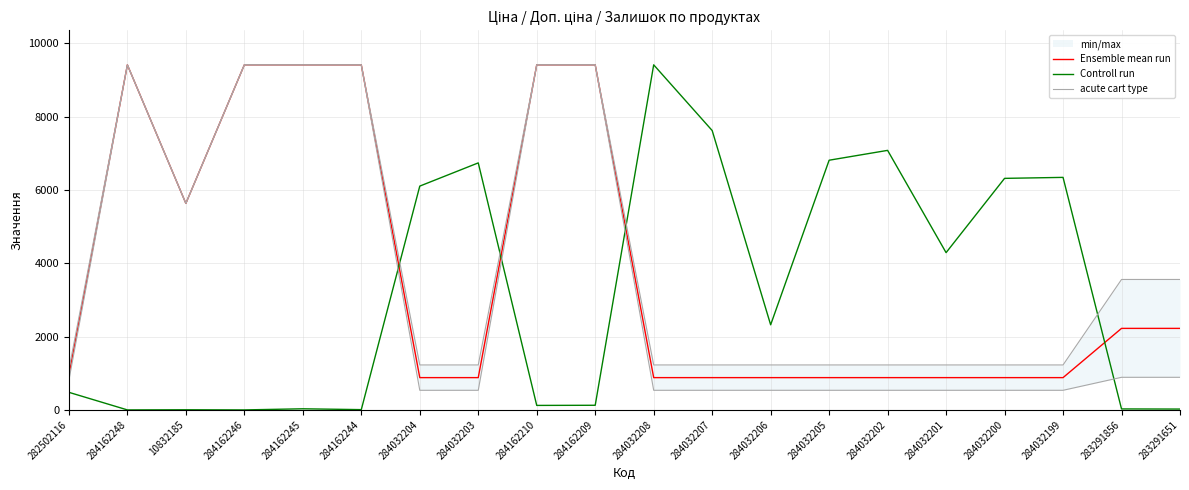

What is the sum of all Controll run values?

63887.3